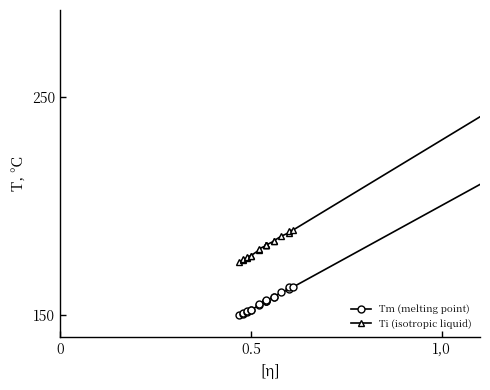

True or false: Tm (melting point) has more than 1 points higher than both neighbors.

False